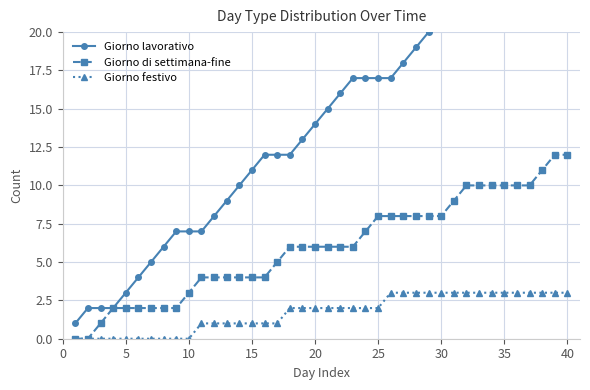

Rank the series by their average value, from highest to lowest.

Giorno lavorativo, Giorno di settimana-fine, Giorno festivo